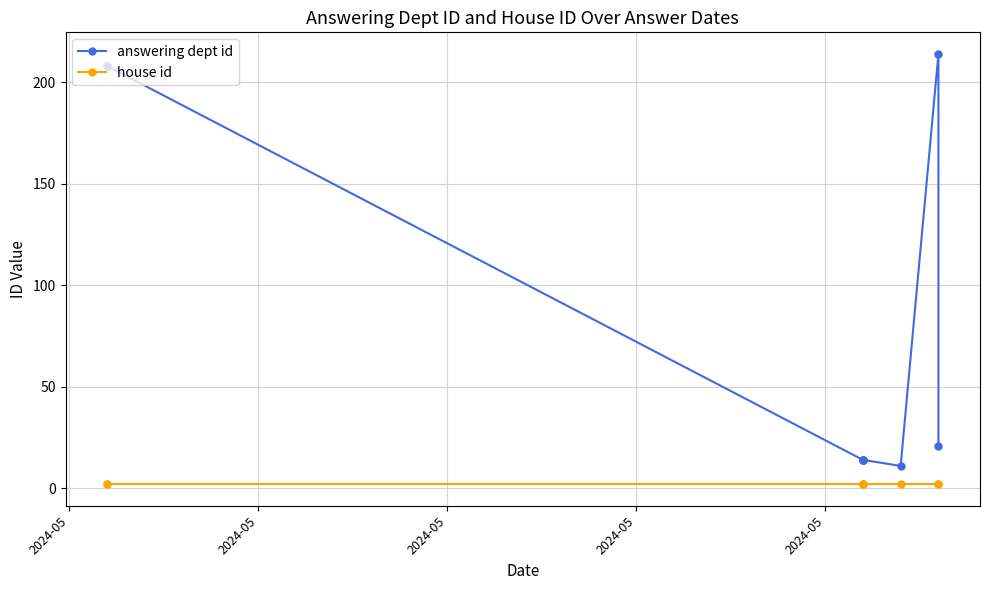

What are all the series names shown in the legend?

answering dept id, house id